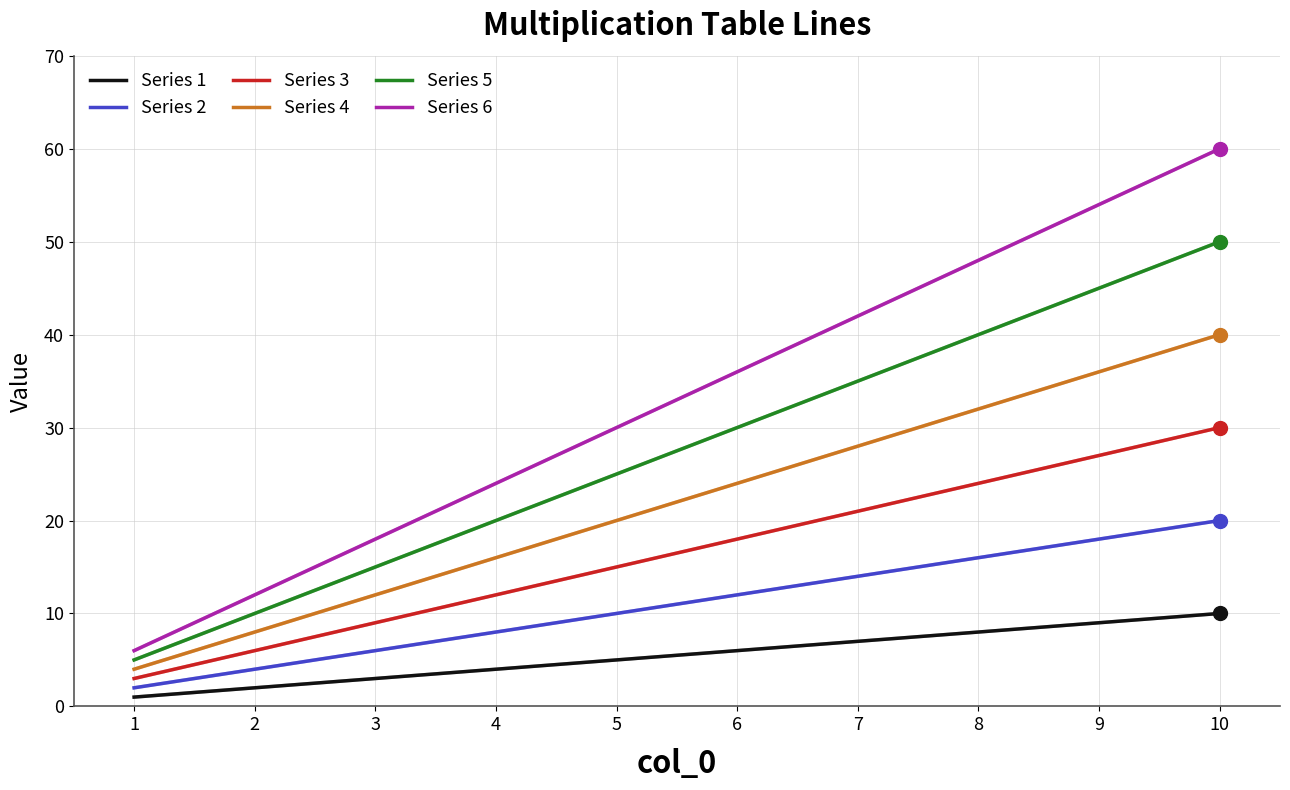

How many lines are shown in the chart?

6